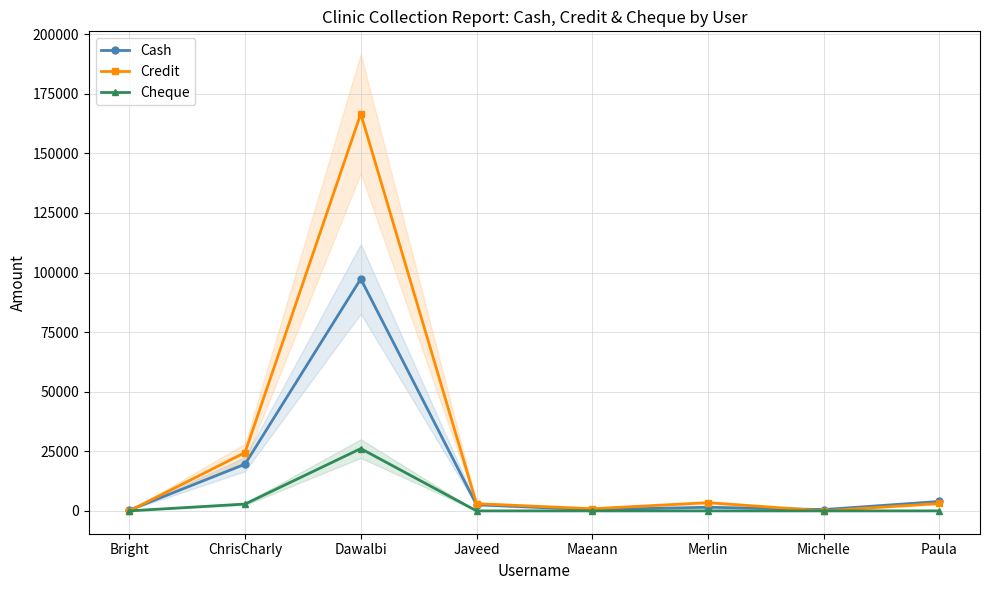

True or false: Cheque has more than 2 interior local peaks.

False